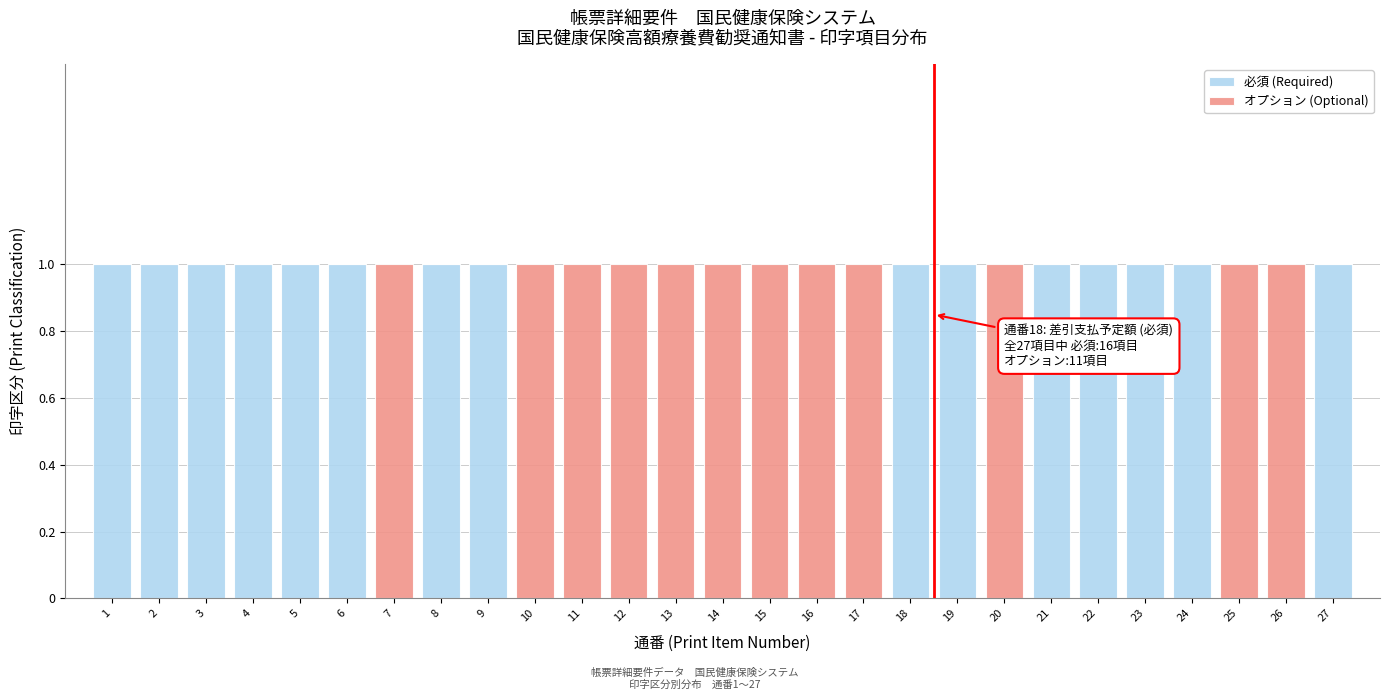

The 必須 (Required) series shows 2 at 21. True or false?

False